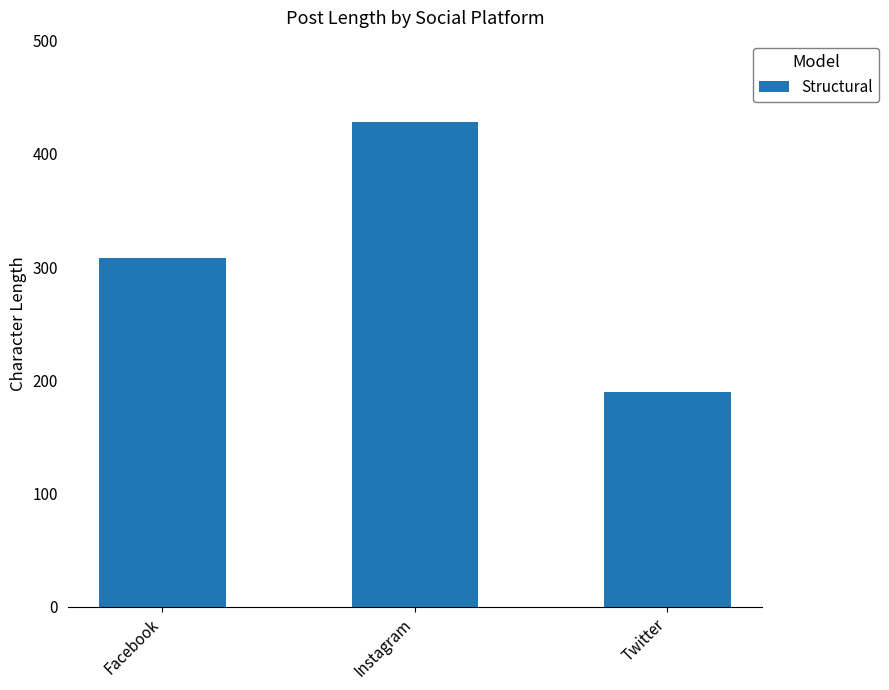

What is the average value?

309